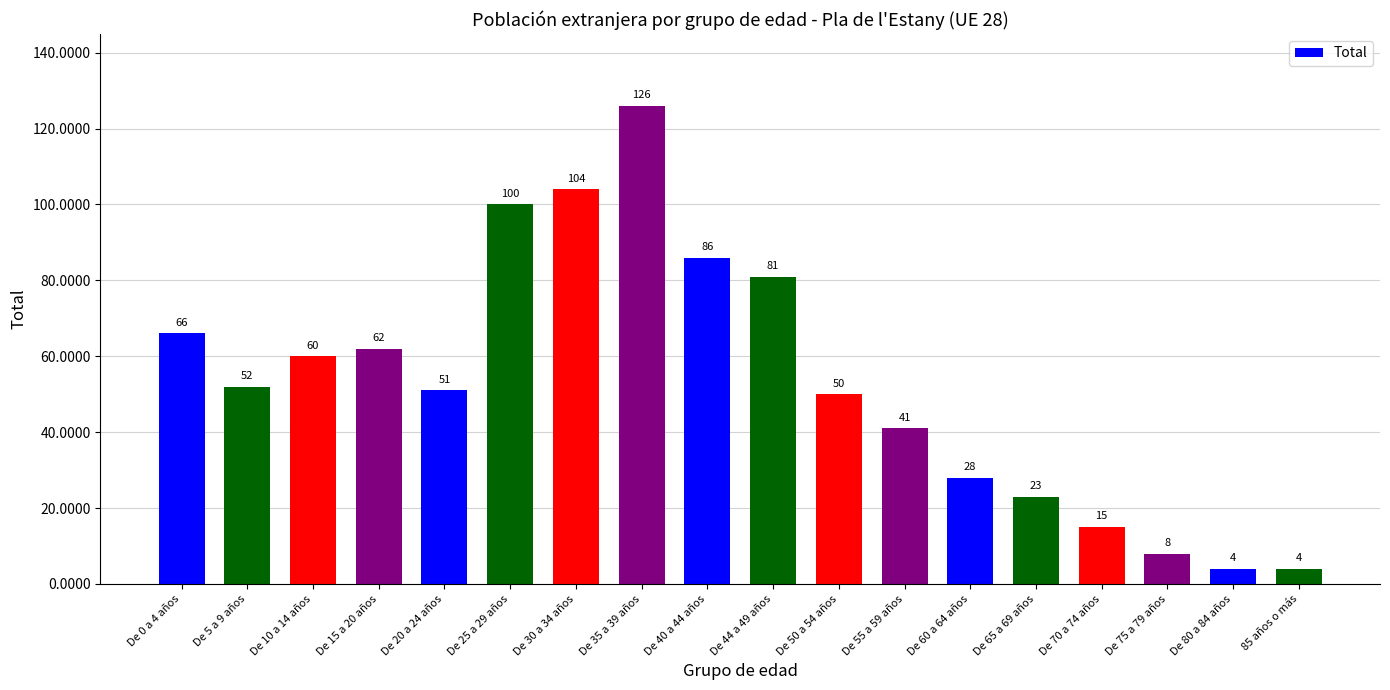

What is the sum of all values?

961